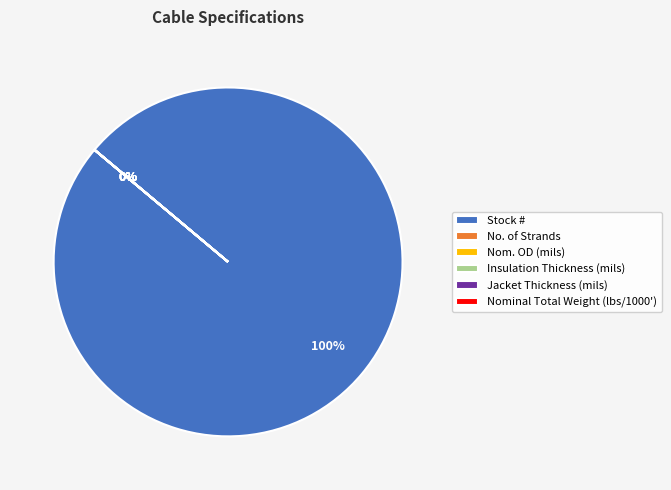

Does any single category account for the majority?

Yes